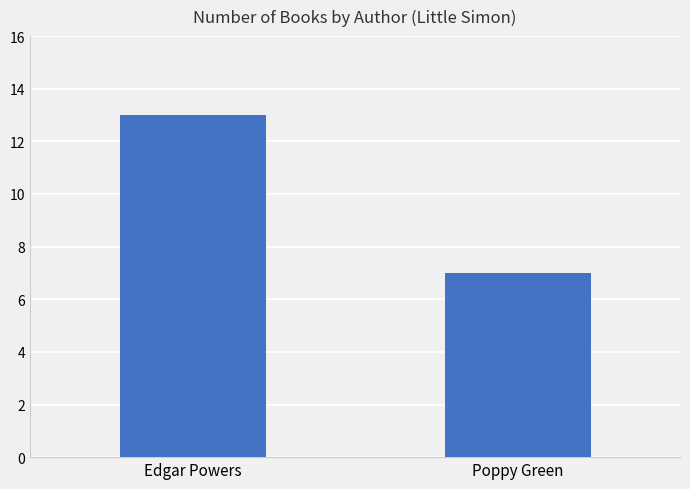

Reading left to right, transcribe all the data shown in this chart.

13	7